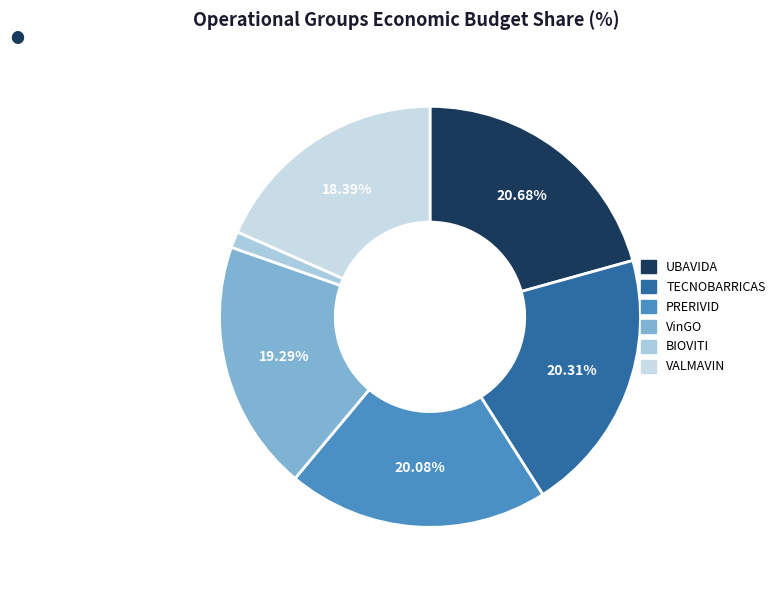

Is it true that VALMAVIN is 18% of the pie?

True